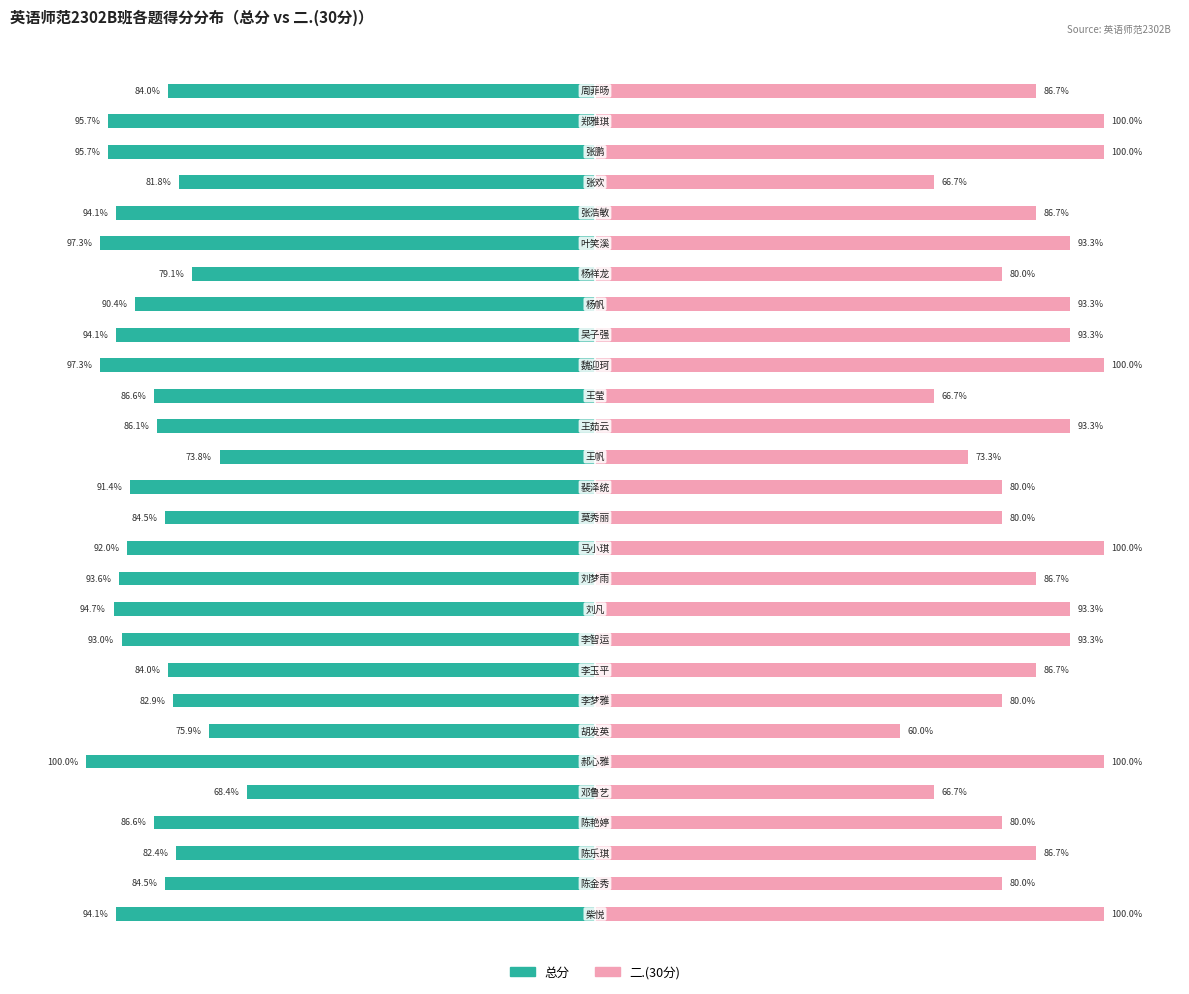

Which series has the widest spread of values?

二.(30分)